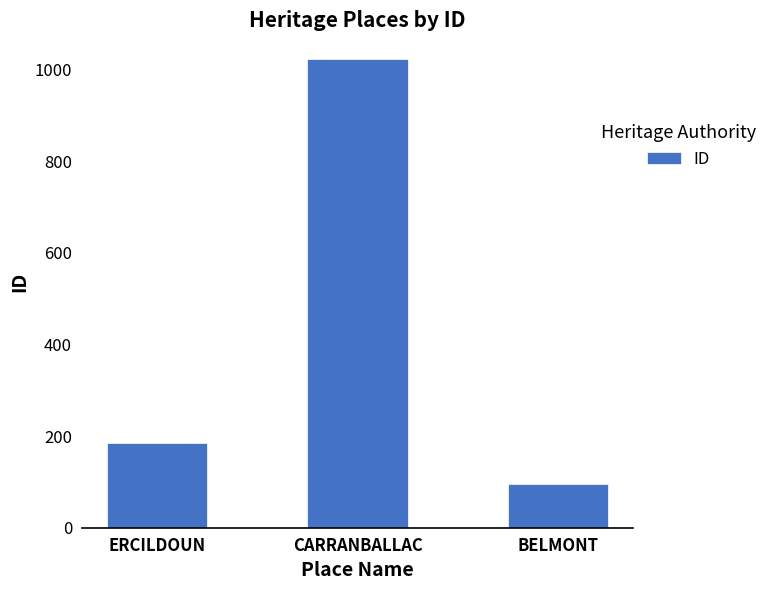

What position from the right is BELMONT?

1